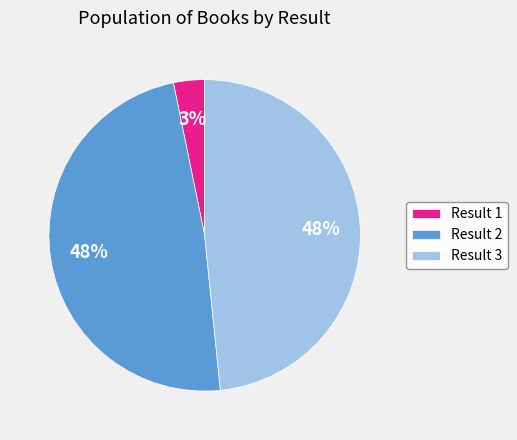

Between Result 2 and Result 1, which is larger?

Result 2